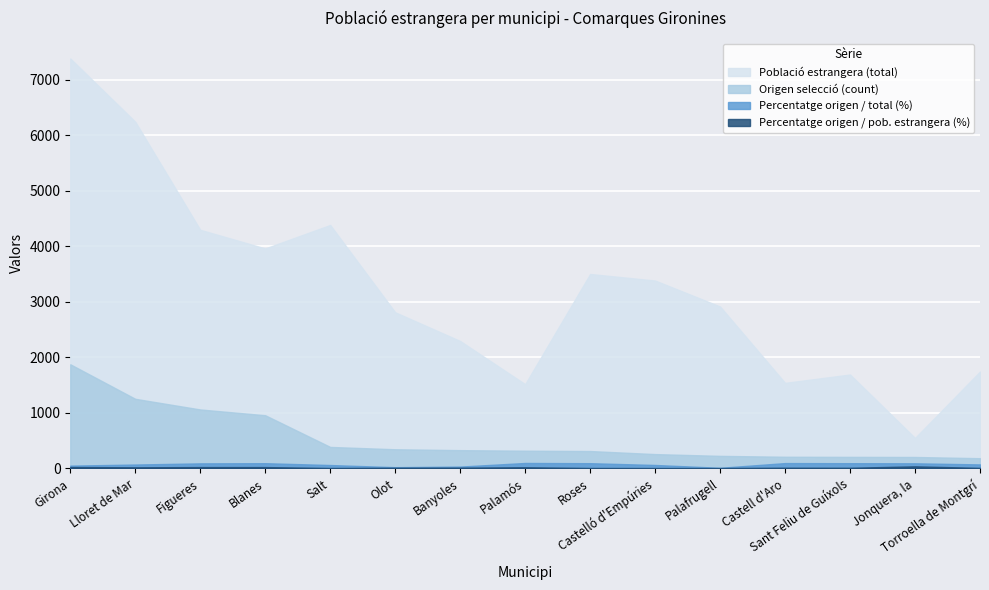

What is the minimum value for Percentatge origen / pob. estrangera (%)?

7